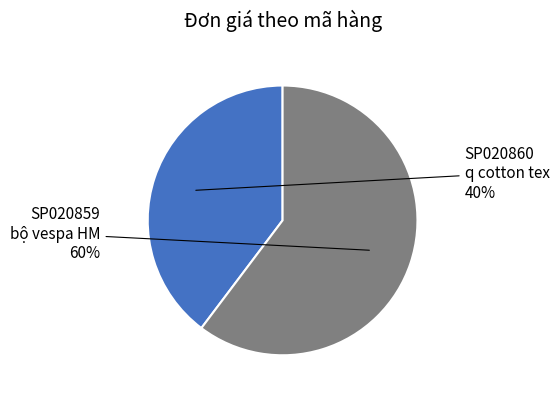

Combined, do SP020859 bộ vespa HM and SP020860 q cotton tex account for over 50%?

Yes